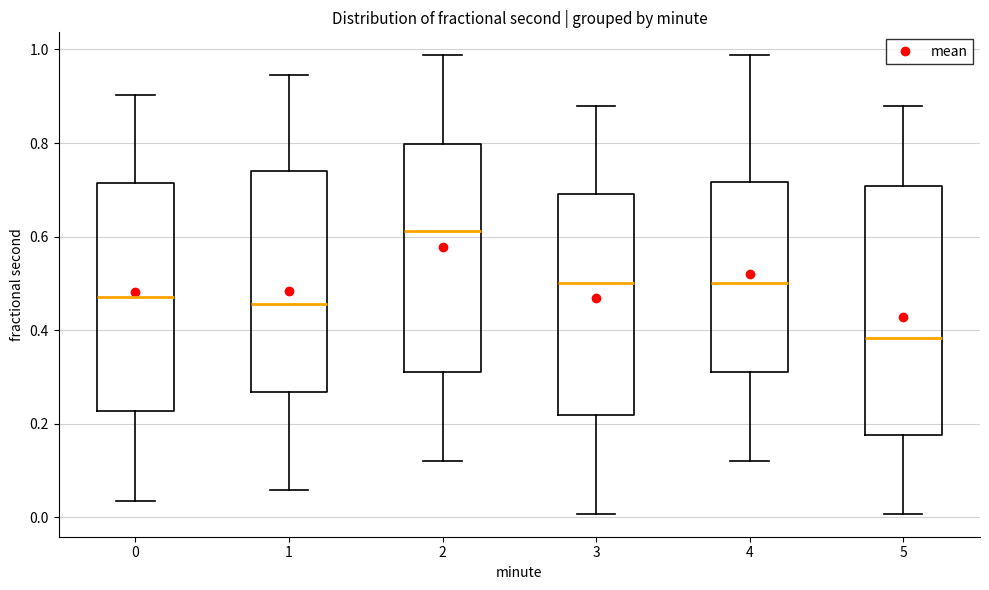

Where does the median line of the box at x = 3 sit on the y-axis? The values are not printed on the chart, so give them approximately, as read against the axis.

0.50